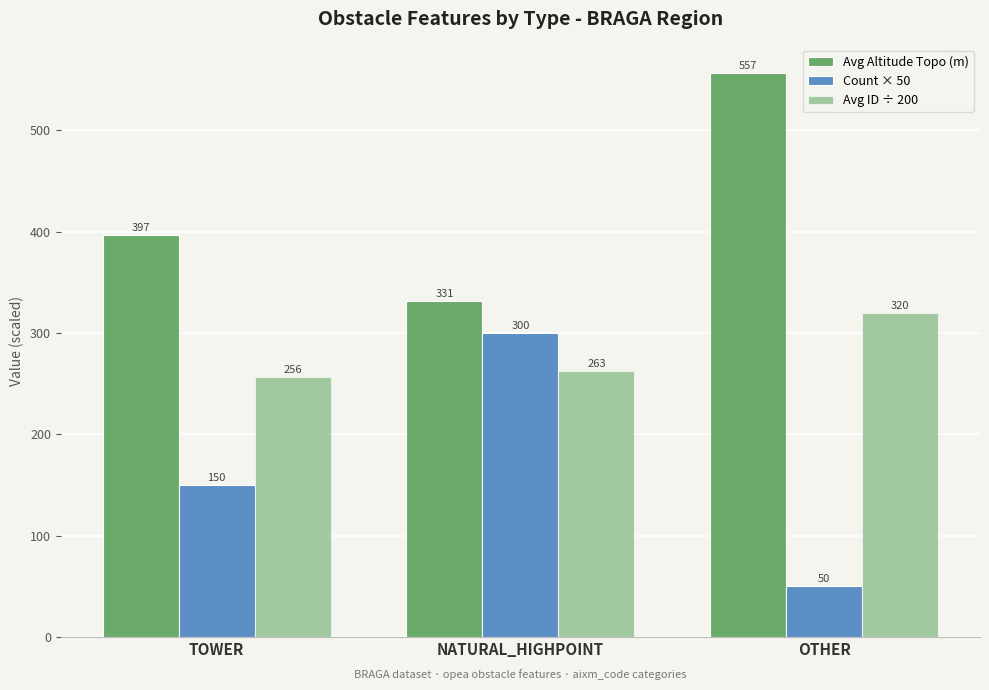

Where does the Count × 50 series first go above 150?

NATURAL_HIGHPOINT